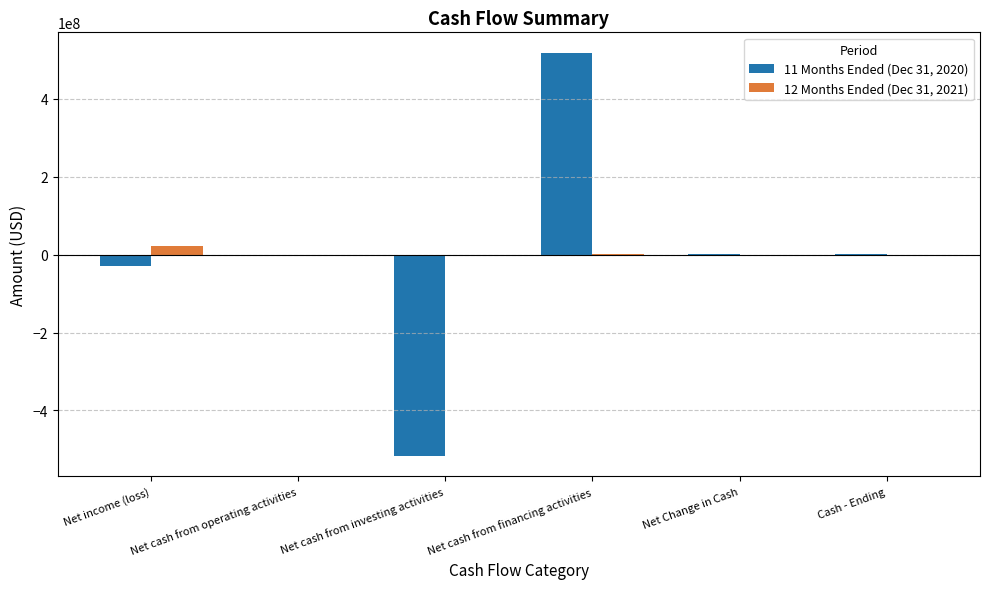

Which category has the highest value across all series?

Net cash from financing activities